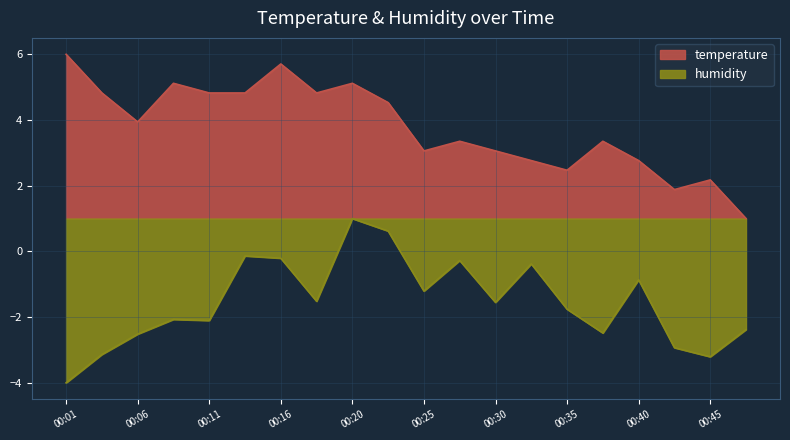

Is it true that humidity equals -2.4 at 00:47?

True